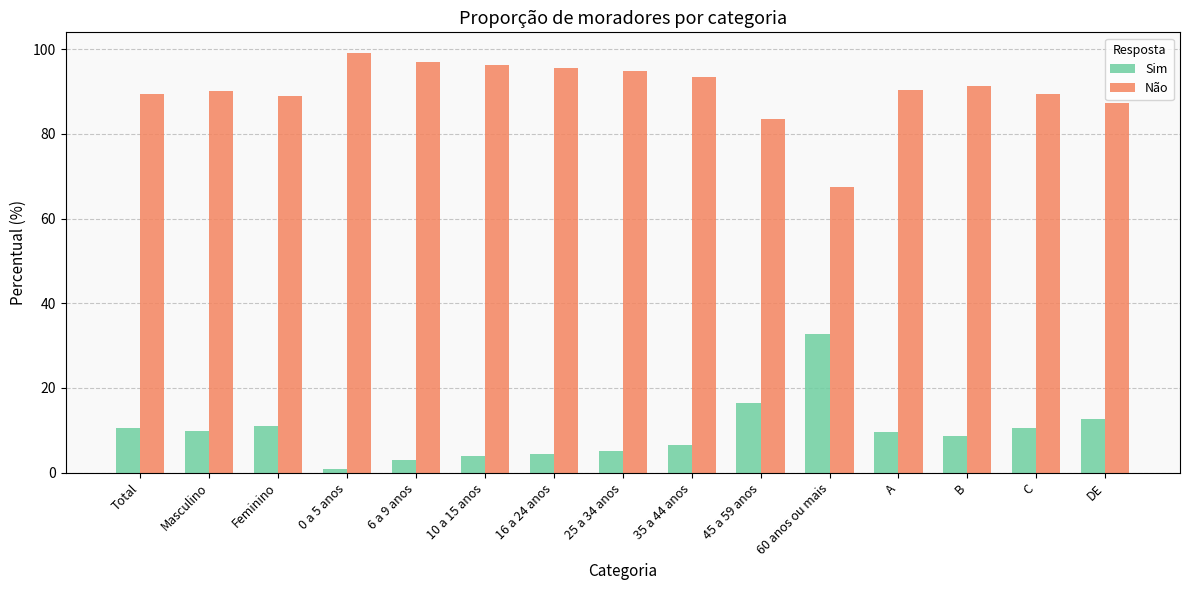

Rank the series by their average value, from lowest to highest.

Sim, Não